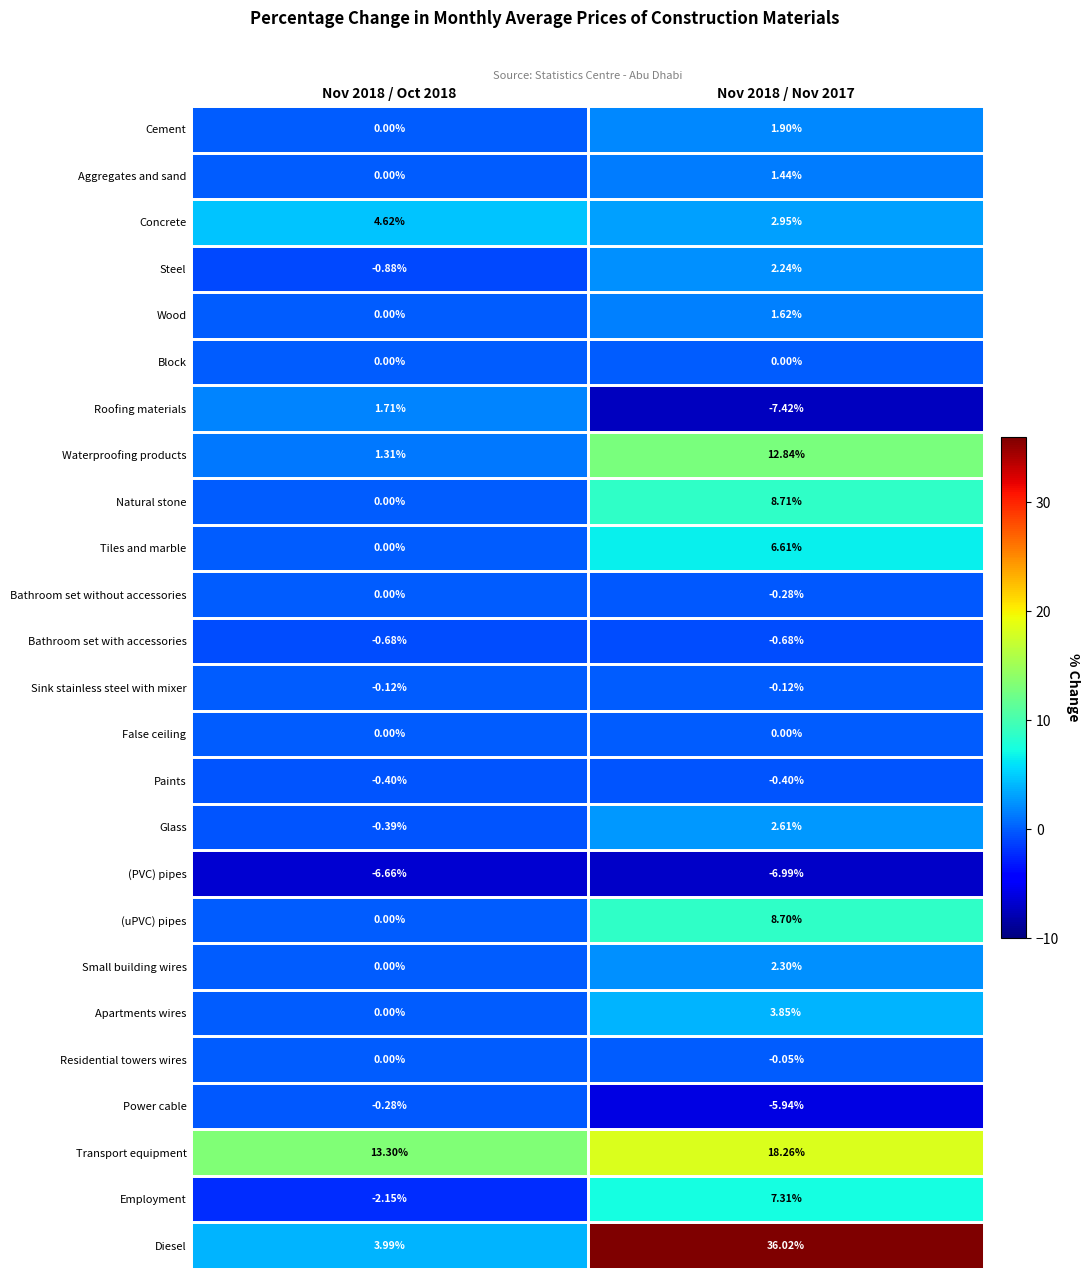

Which series has the widest spread of values?

Diesel